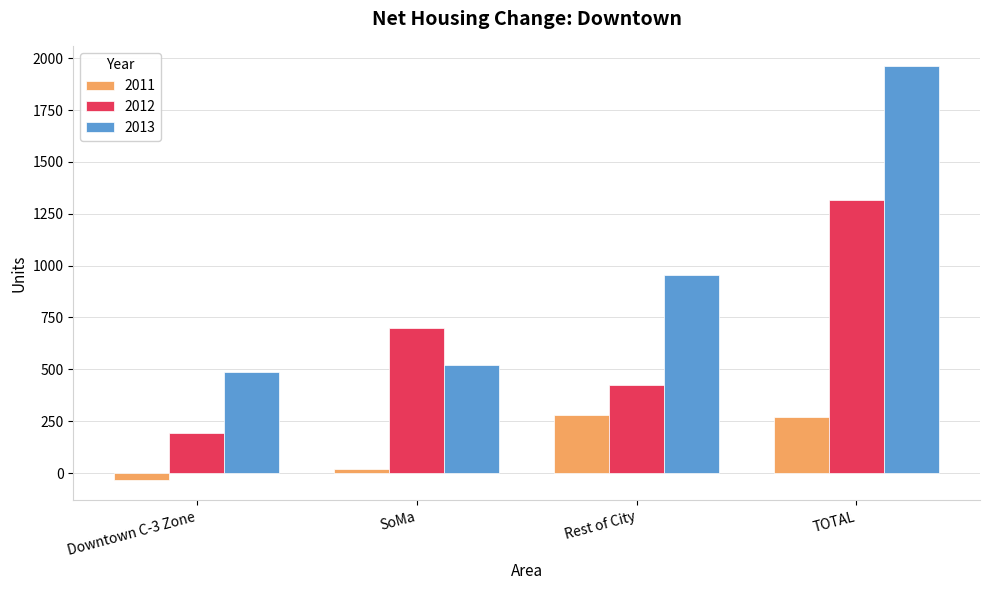

Is the value of 2013 at Rest of City greater than the value of 2011 at SoMa?

Yes